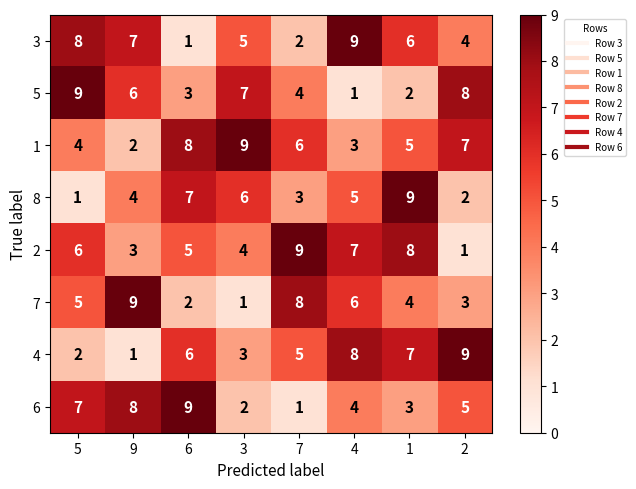

What is the approximate value of 1 at 1?

5